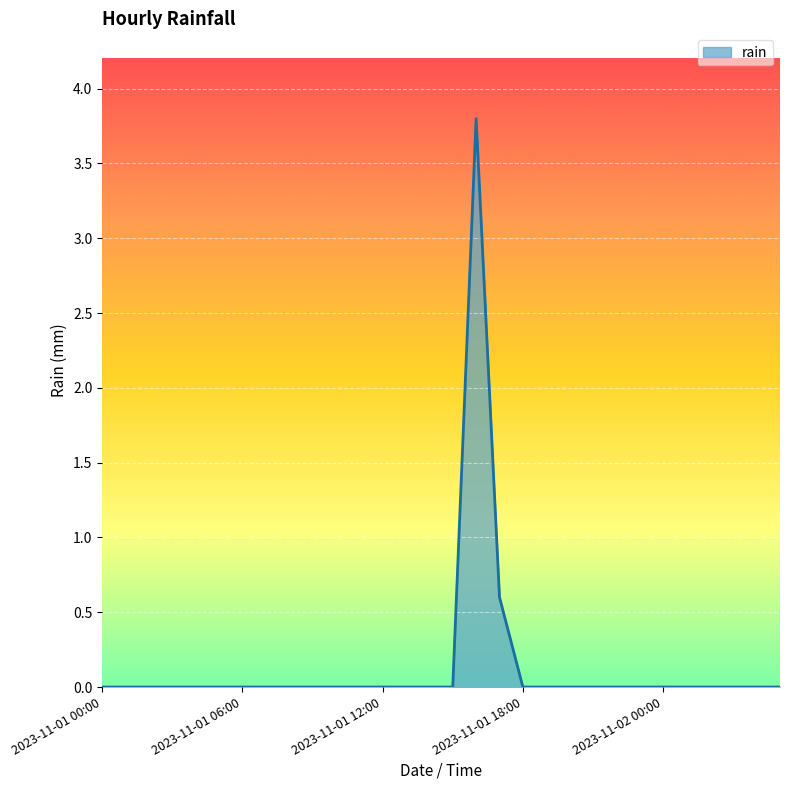

What is the maximum value shown in the chart?

3.8